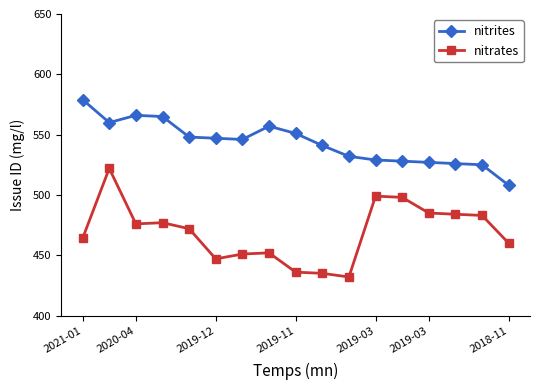

What is the sum of all nitrites values?

9235